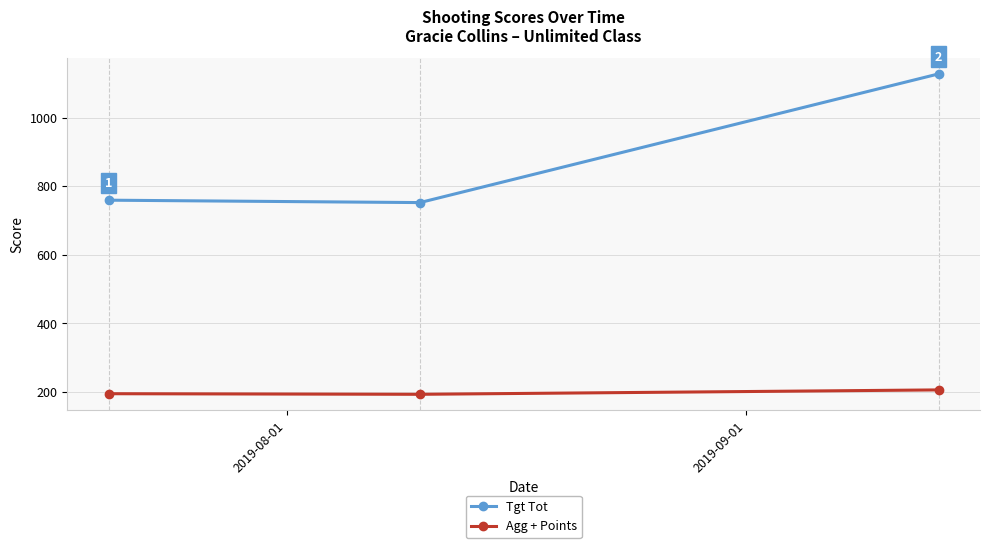

What is the value of the Agg + Points point at the 1st from the left?

194.8